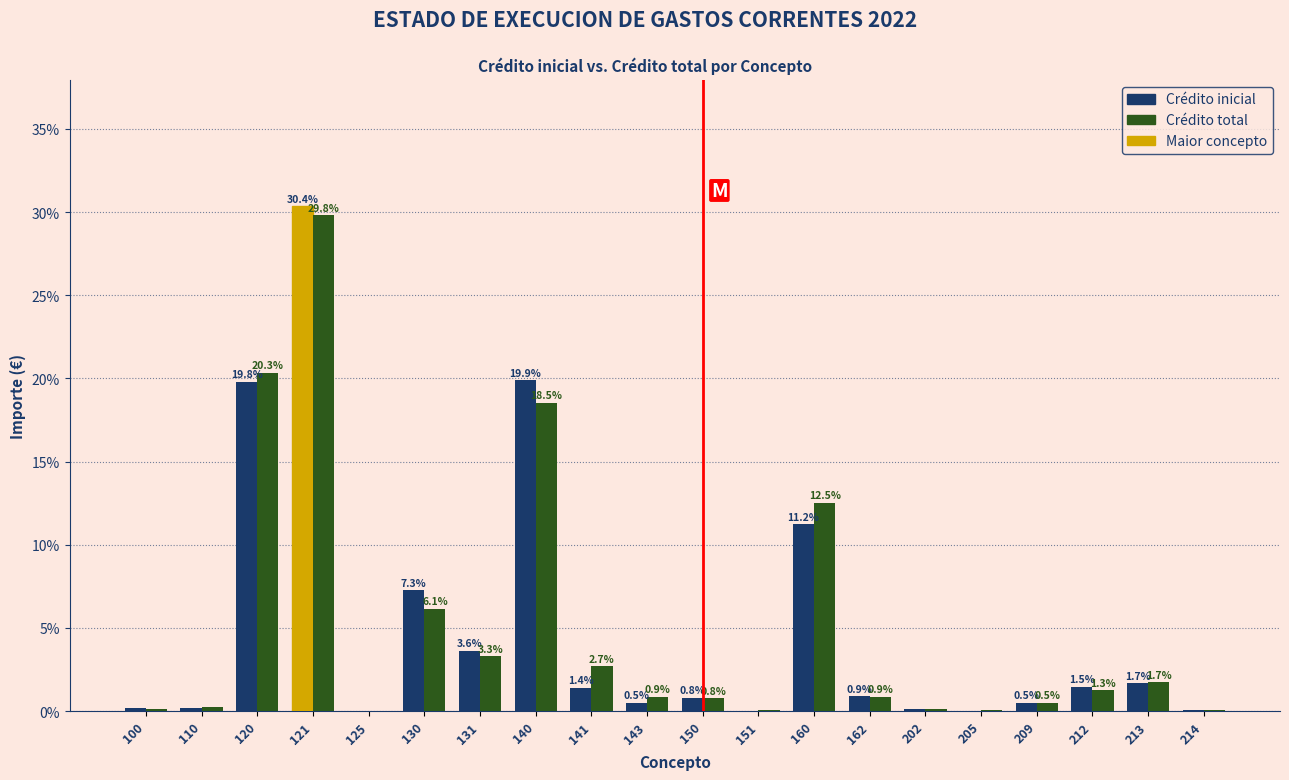

What is the sum of all Crédito inicial values?

100.0